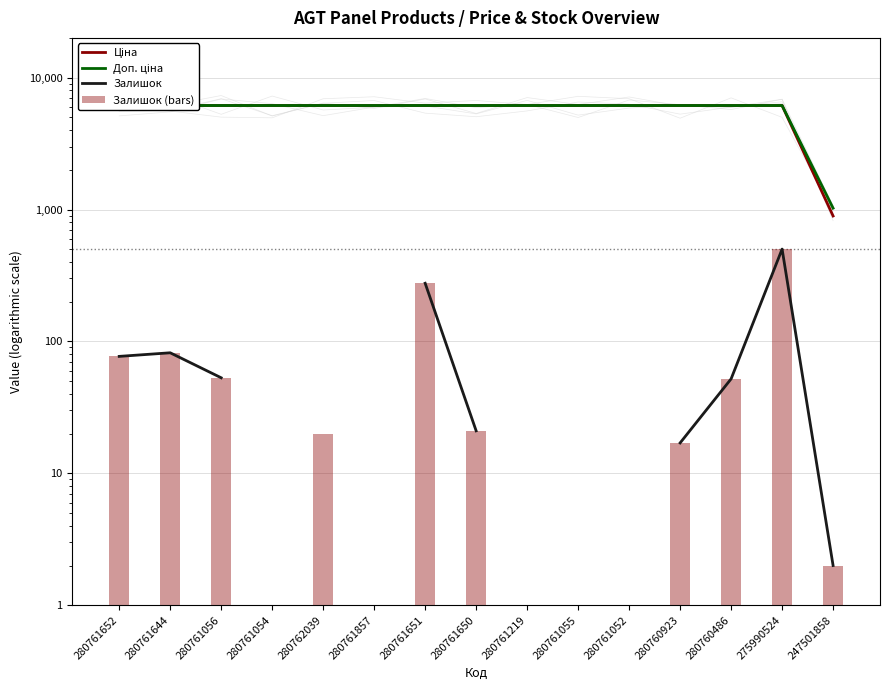

How many data points in Доп. ціна are above 6143?

14